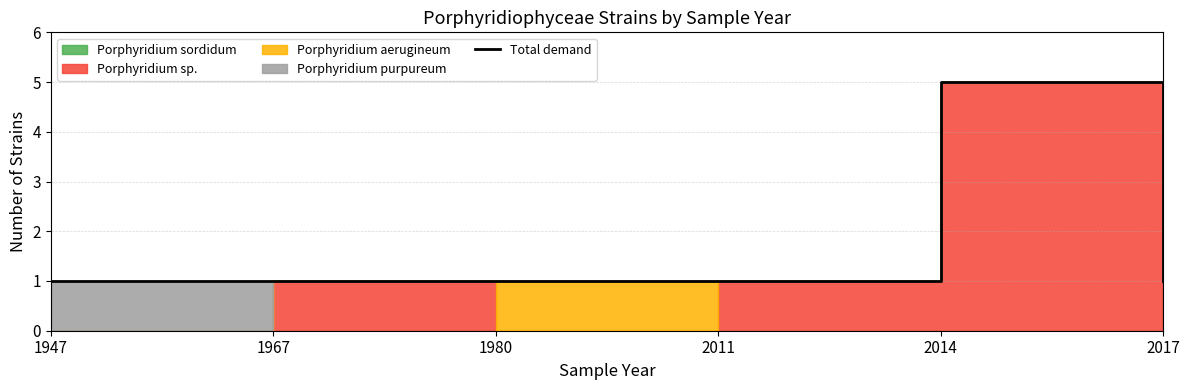

Reading right to left, what are all the values shown in this chart?

2017=1	2014=5	2011=1	1980=1	1967=1	1947=1